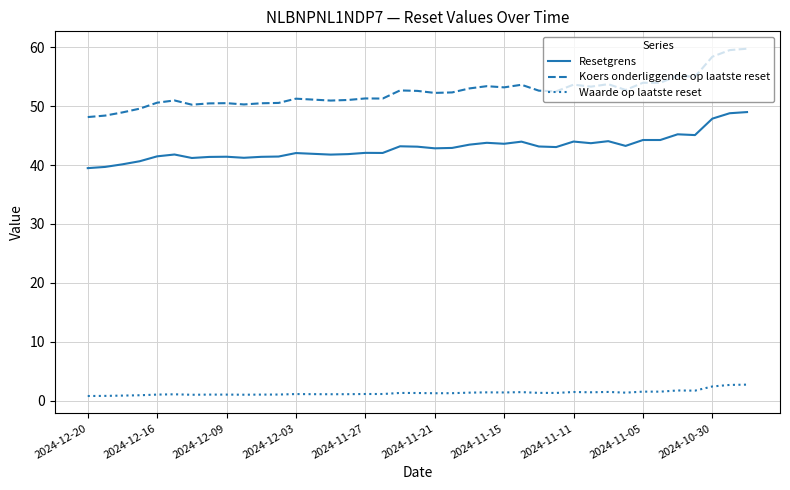

What is the lowest value of the Koers onderliggende op laatste reset series?

48.1